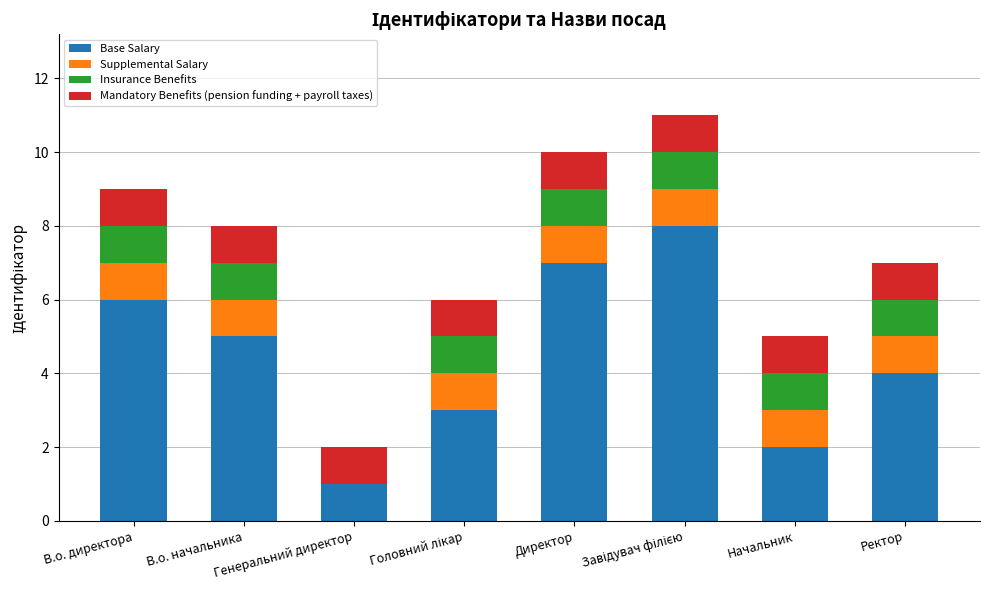

Which series has the largest total across all categories?

Base Salary